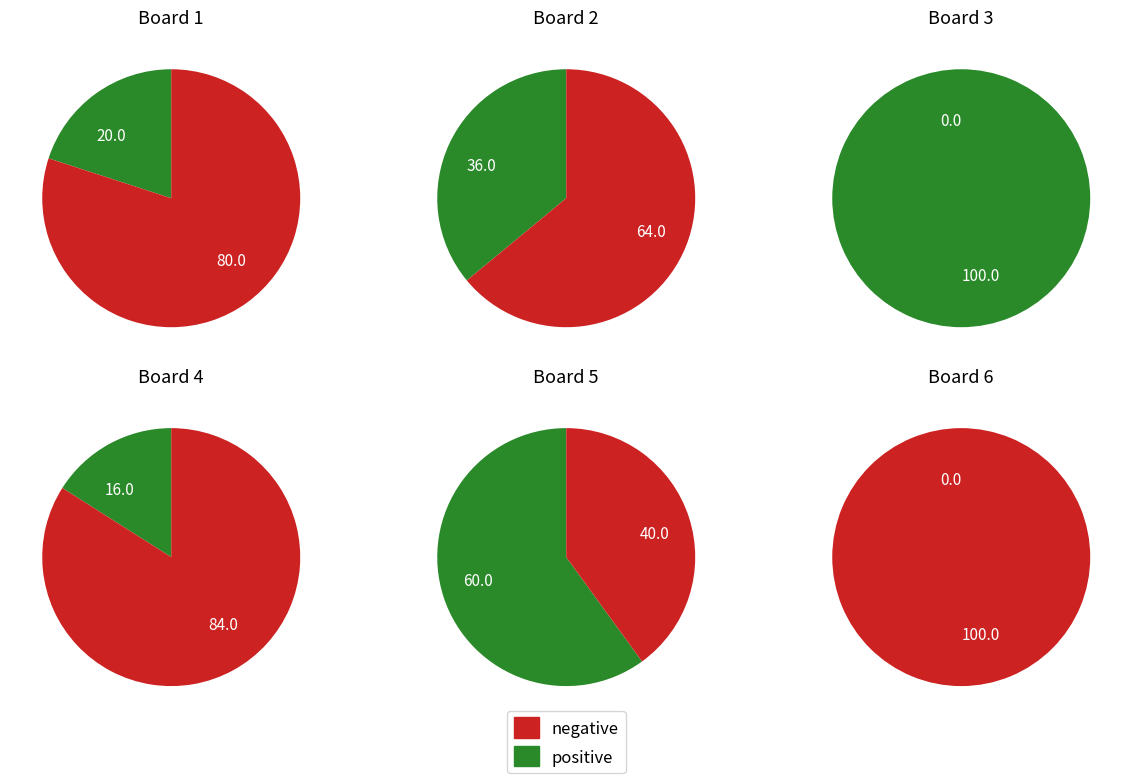

What is the smallest slice in the pie chart?

6